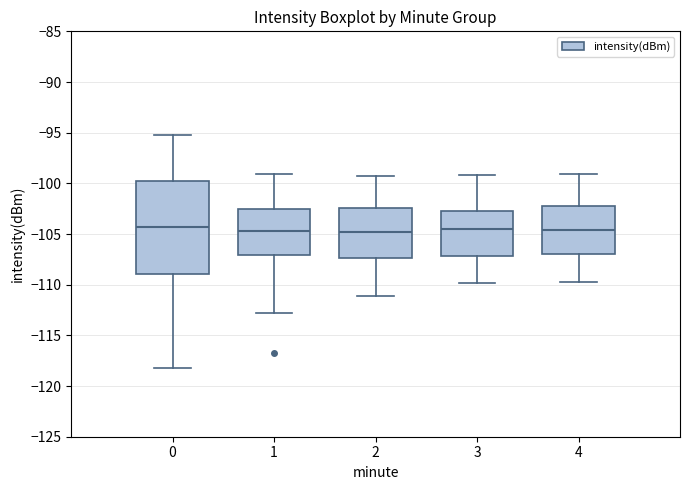

Reading left to right, read every box against the y-axis: the position of its median line, the range the box covers, and the ends of its whiskers. The values are not printed on the chart, so give them approximately, as read against the axis.

0: median -104.5, box -109.0 to -99.5, whiskers -118.0 to -95.5
1: median -104.5, box -107.0 to -102.5, whiskers -113.0 to -99.0
2: median -105.0, box -107.5 to -102.5, whiskers -111.0 to -99.5
3: median -104.5, box -107.0 to -103.0, whiskers -110.0 to -99.0
4: median -104.5, box -107.0 to -102.0, whiskers -109.5 to -99.0